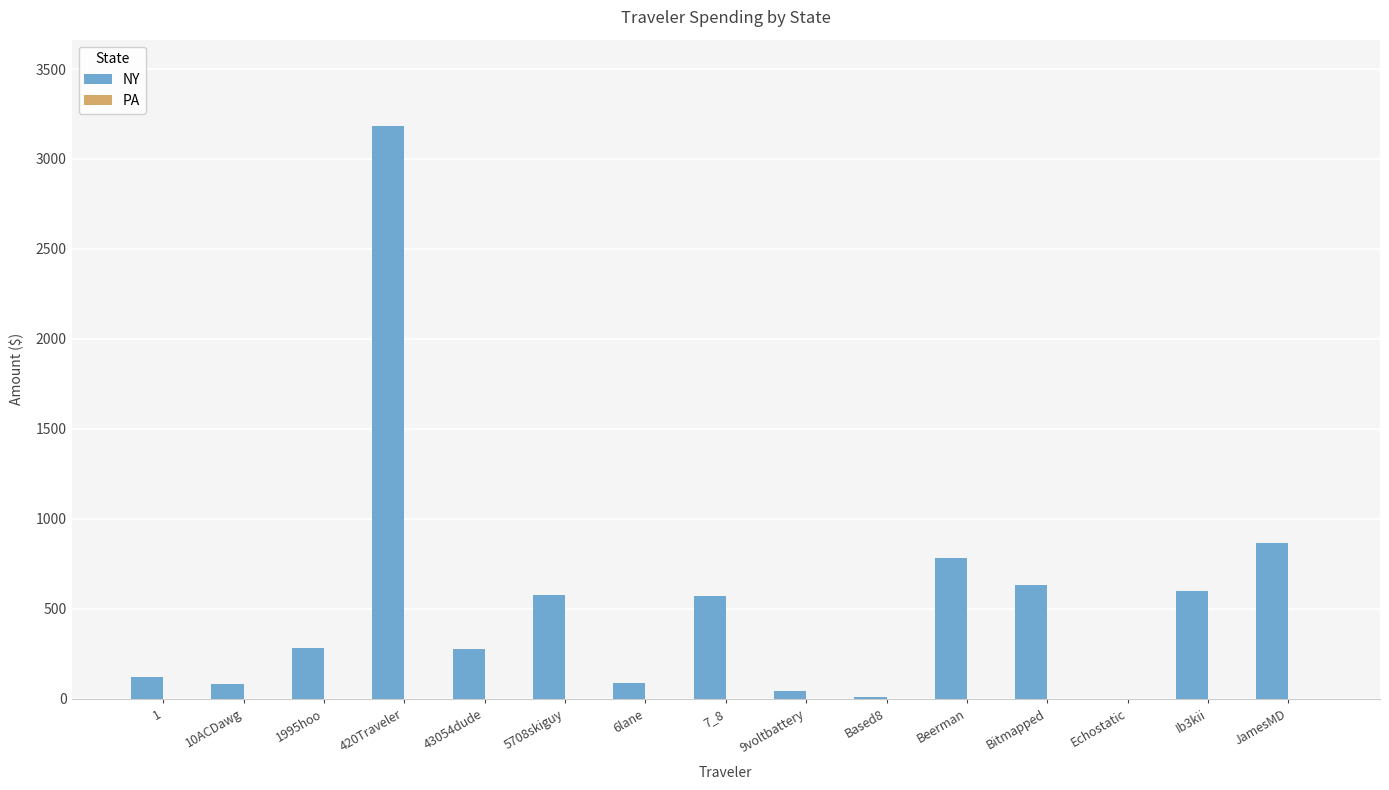

What is the greatest value displayed?

3185.2